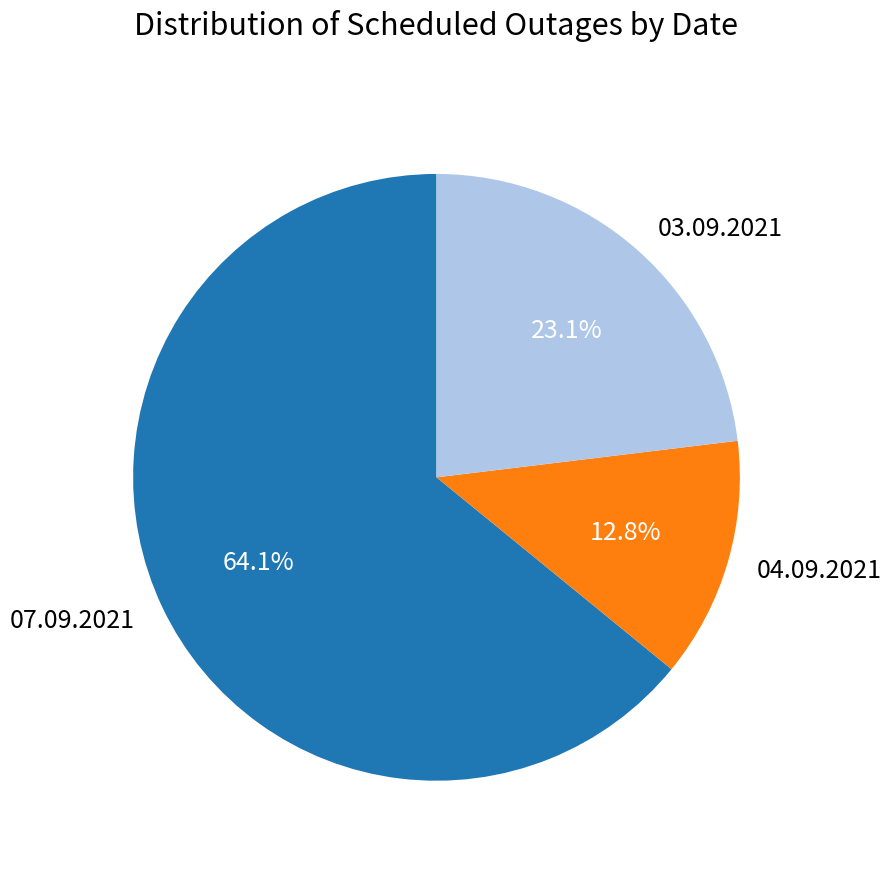

What is the smallest slice in the pie chart?

04.09.2021